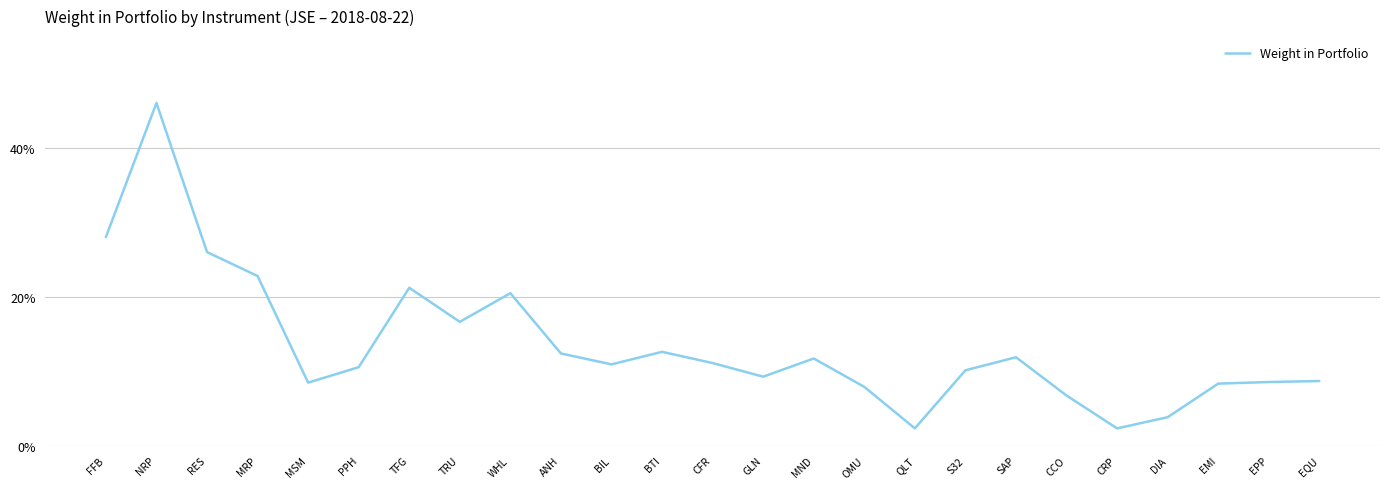

List the labels in order of value, largest first.

NRP, FFB, RES, MRP, TFG, WHL, TRU, BTI, ANH, SAP, MND, CFR, BIL, PPH, S32, GLN, EQU, EPP, MSM, EMI, OMU, CCO, DIA, QLT, CRP